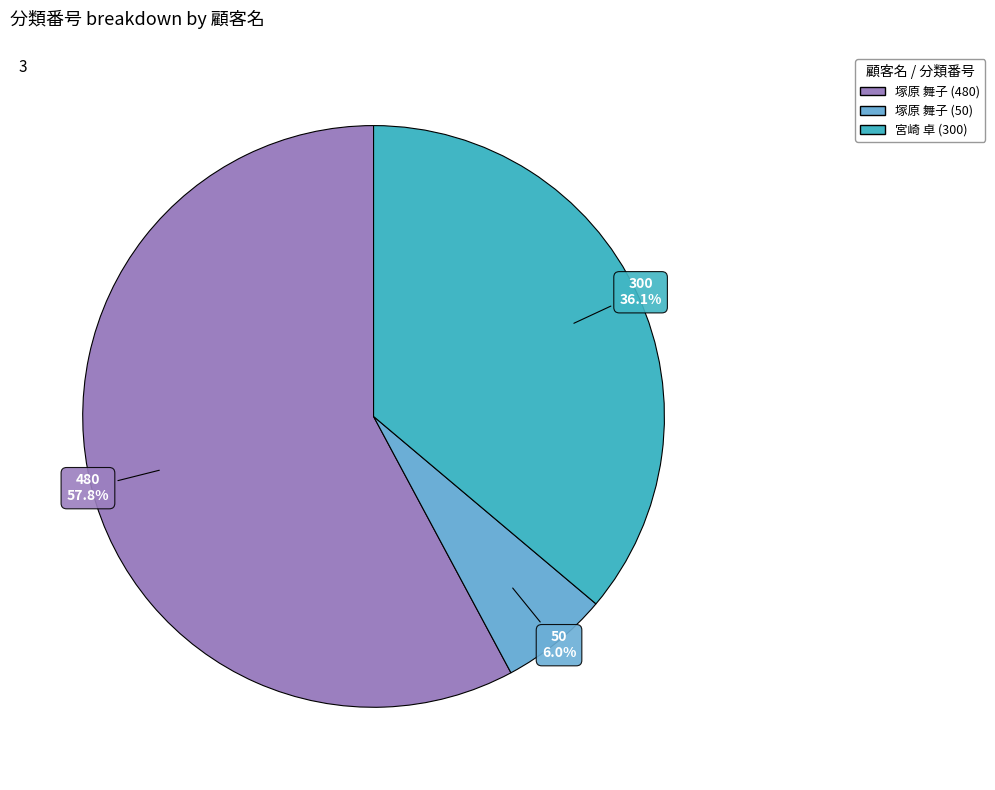

The 宮崎 卓 (300) slice represents 36% of the pie. True or false?

True